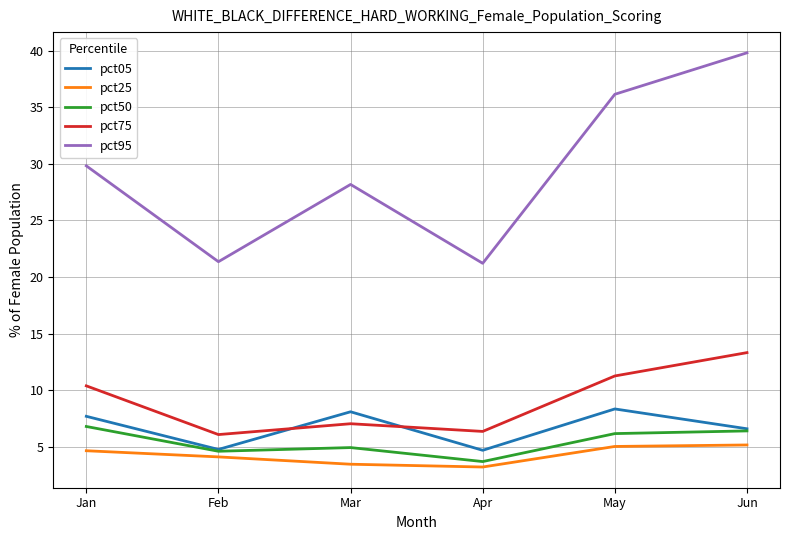

What is the total value across all series at Apr?

39.2